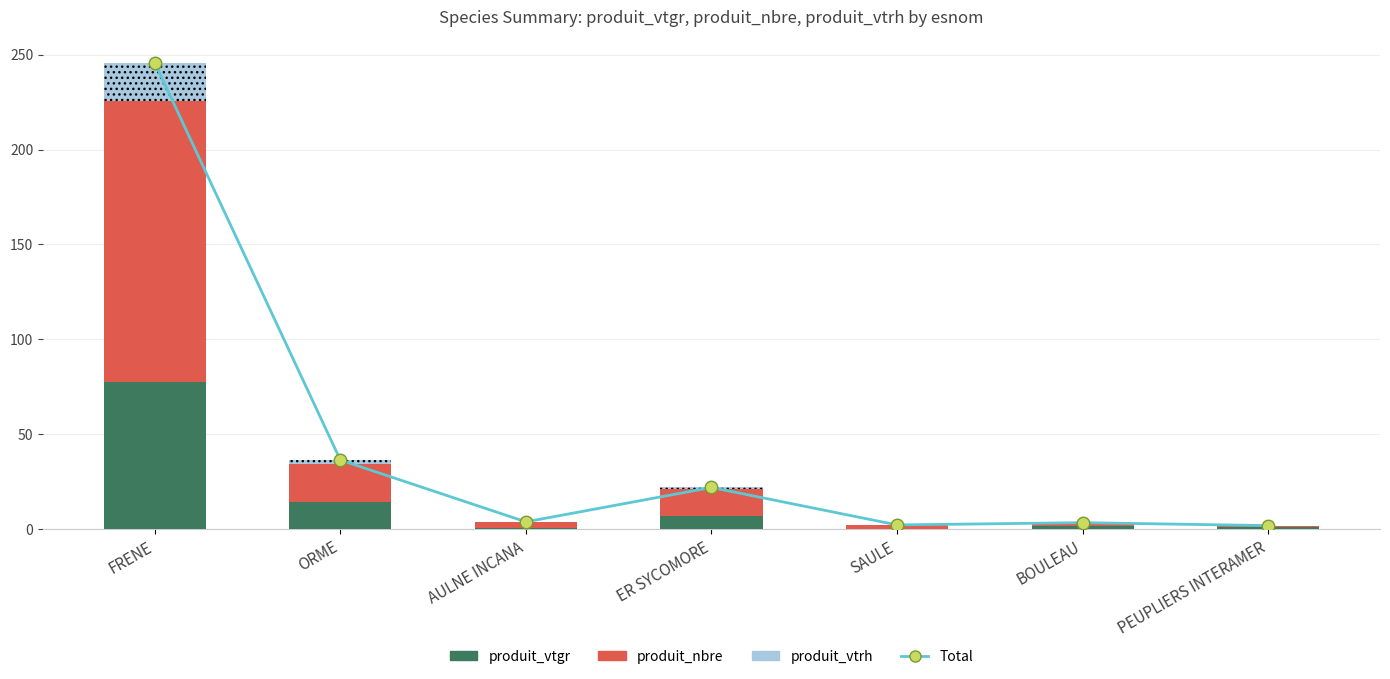

Which series changed the most between ORME and PEUPLIERS INTERAMER?

Total